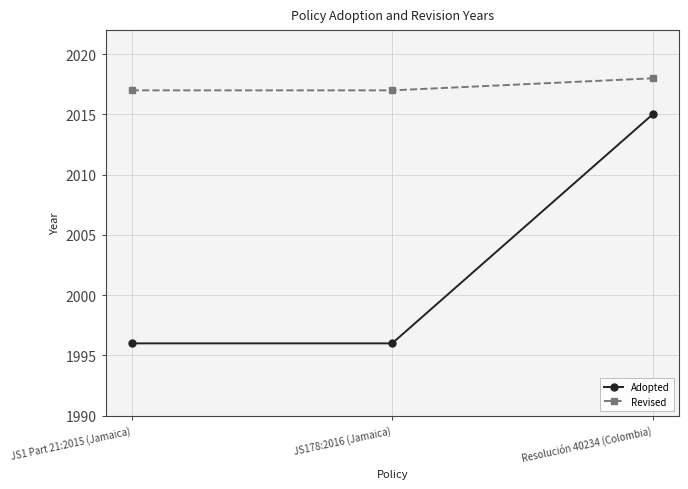

What is the approximate value of Adopted at JS1 Part 21:2015 (Jamaica), to the nearest 5?

1995